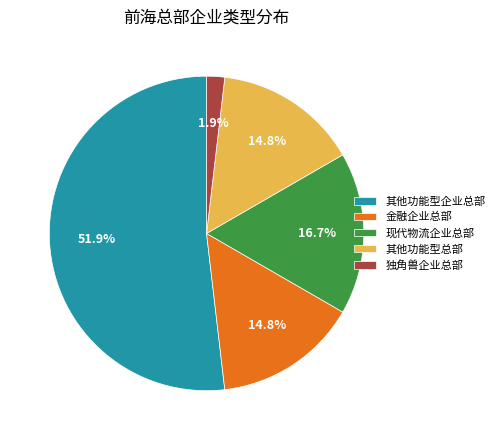

What percentage is NOT represented by 现代物流企业总部?

83.3%